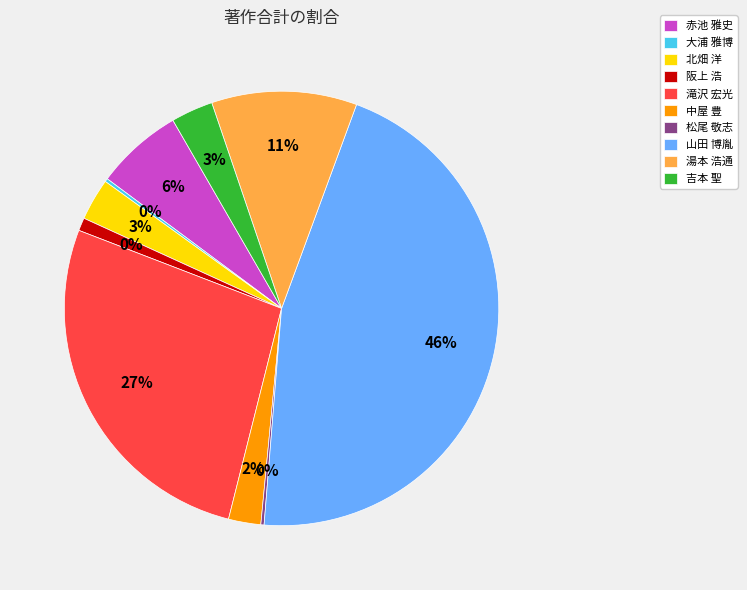

How many segments does this pie chart have?

10